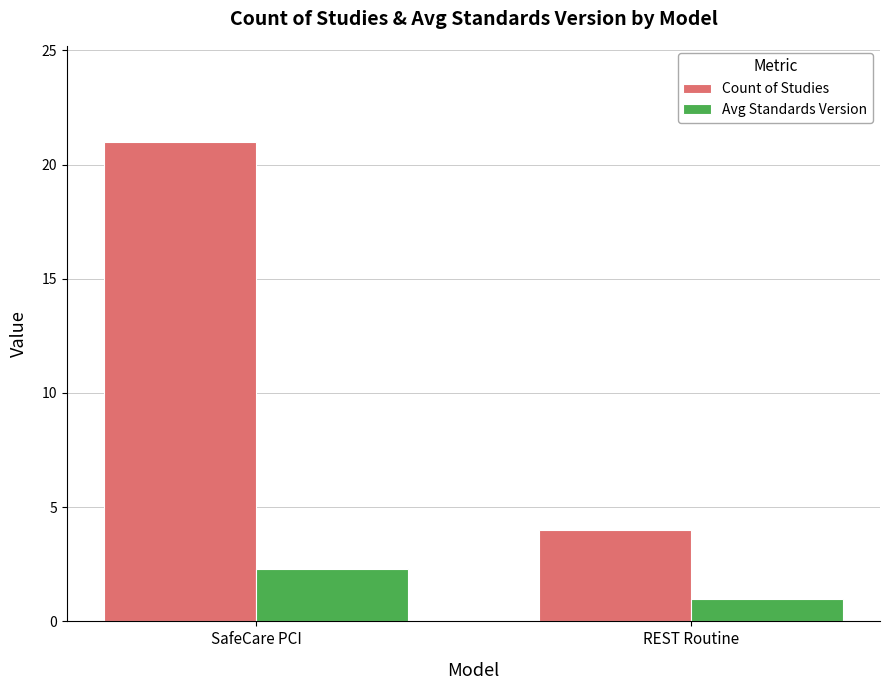

What is the spread (max minus min) of values at SafeCare PCI?

18.7